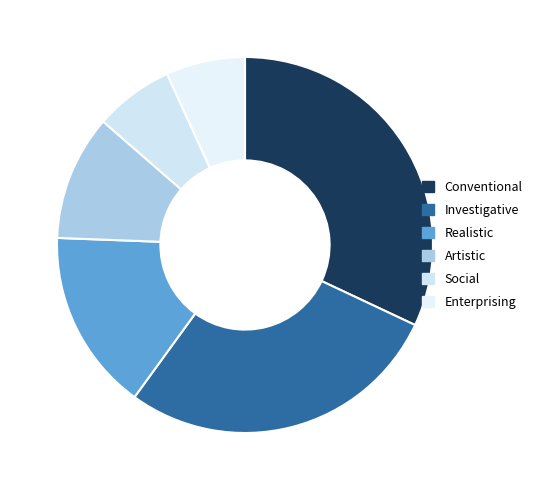

The Social slice represents 1% of the pie. True or false?

False